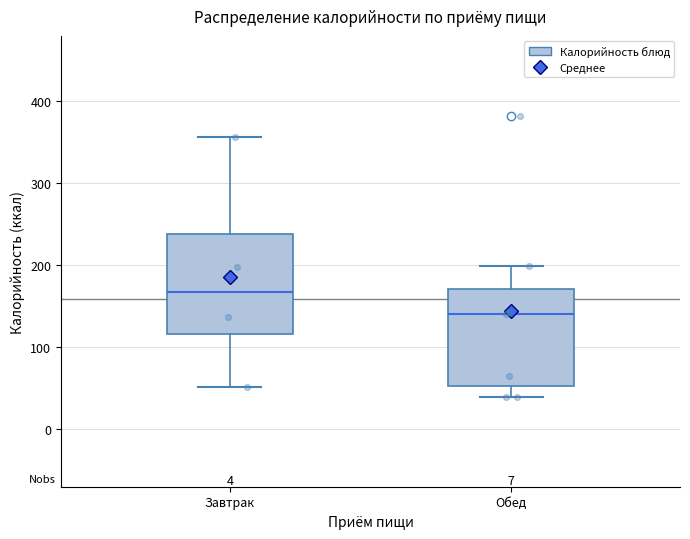

Reading left to right, read every box against the y-axis: the position of its median line, the range the box covers, and the ends of its whiskers. The values are not printed on the chart, so give them approximately, as read against the axis.

Завтрак: median 170, box 120 to 240, whiskers 50 to 360
Обед: median 140, box 50 to 170, whiskers 40 to 200